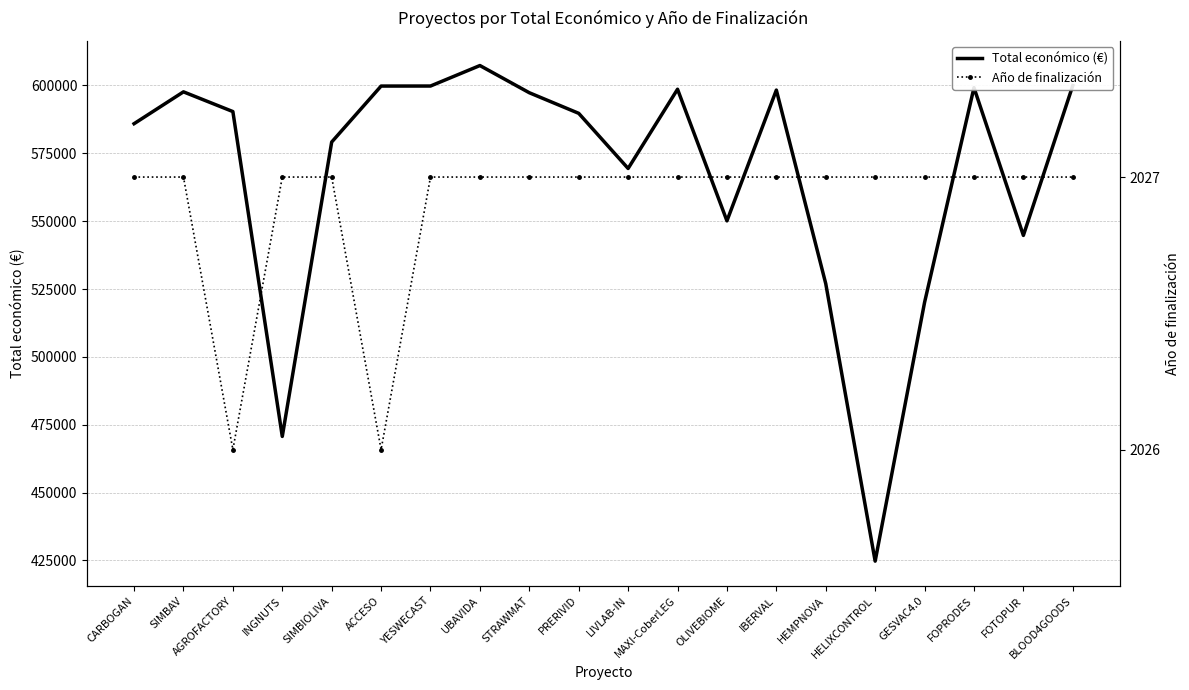

Reading left to right, list all the values displayed in this chart.

Total económico (€): 585914	597651	590382	470675	579152	599779	599792	607342	597320	589731	569416	598609	550111	598303	526962	424720	520062	599211	544746	599960
Año de finalización: 2027	2027	2026	2027	2027	2026	2027	2027	2027	2027	2027	2027	2027	2027	2027	2027	2027	2027	2027	2027